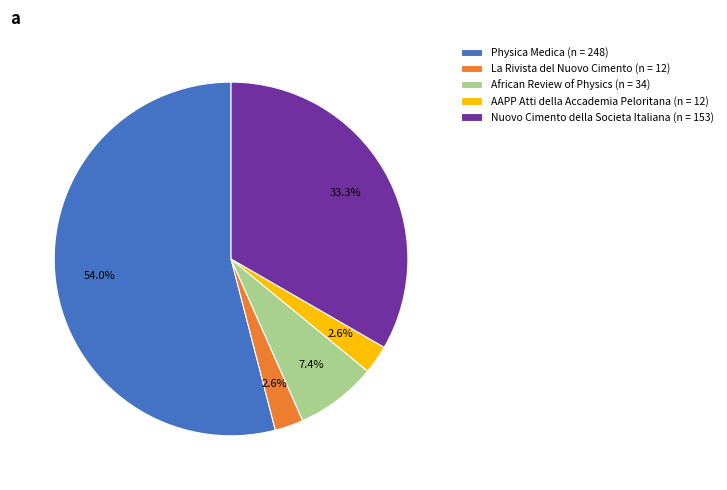

Which category has the biggest portion of the pie?

Physica Medica (n = 248)